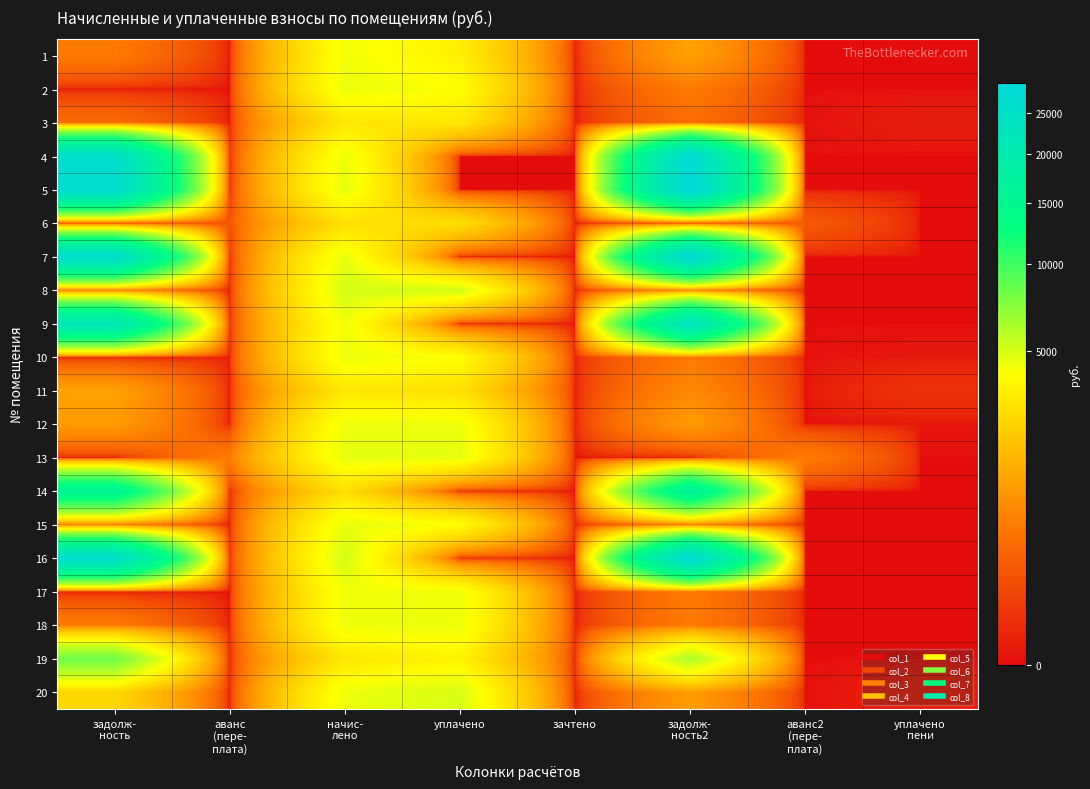

Which series has the largest range (max minus min)?

5